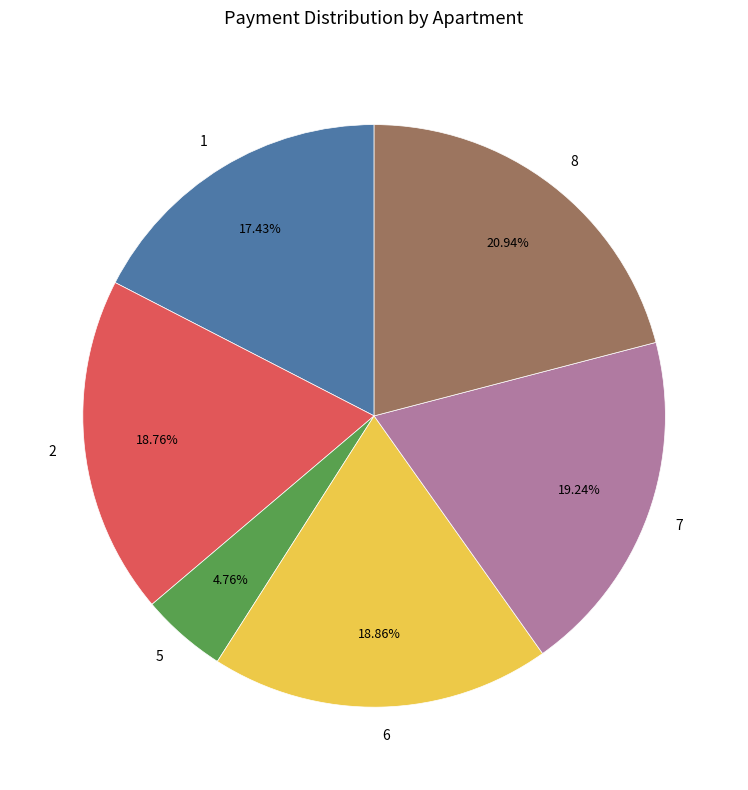

Which category has the biggest portion of the pie?

8